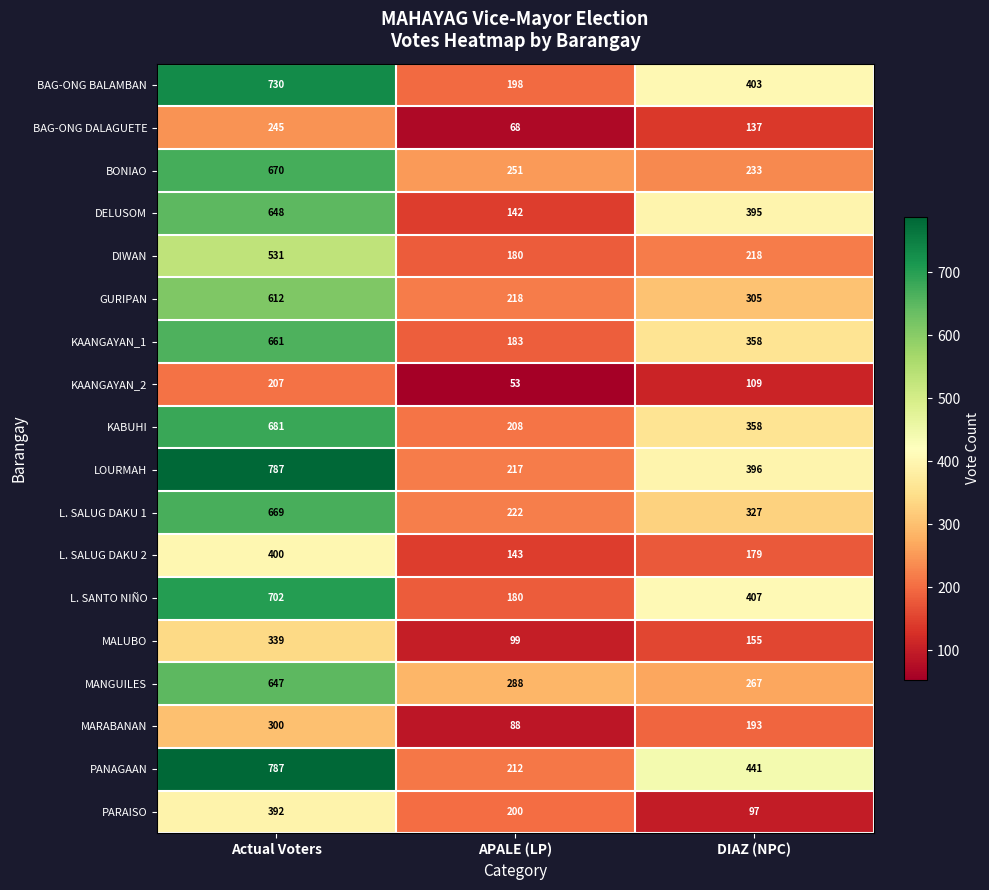

Which series has the largest range (max minus min)?

PANAGAAN